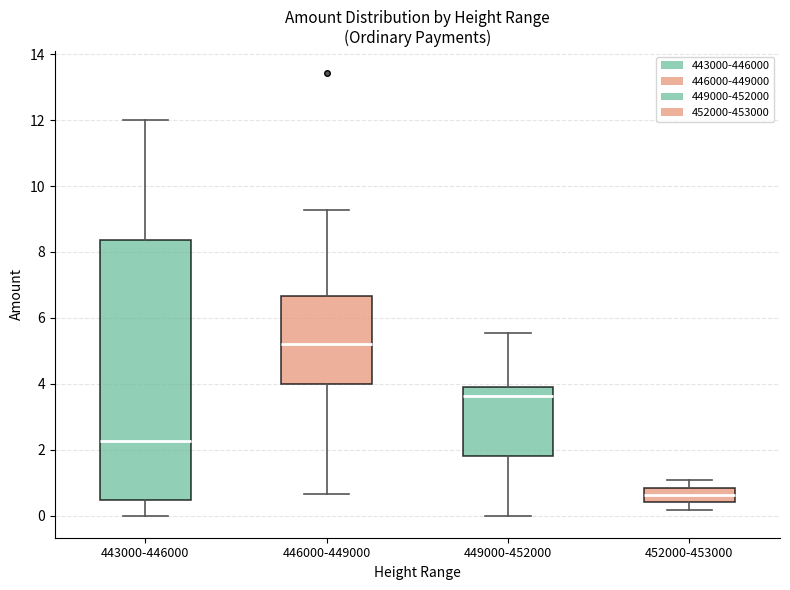

Reading left to right, read every box against the y-axis: the position of its median line, the range the box covers, and the ends of its whiskers. The values are not printed on the chart, so give them approximately, as read against the axis.

443000-446000: median 2.2, box 0.4 to 8.4, whiskers 0.0 to 12.0
446000-449000: median 5.2, box 4.0 to 6.6, whiskers 0.6 to 9.2
449000-452000: median 3.6, box 1.8 to 3.8, whiskers 0.0 to 5.6
452000-453000: median 0.6, box 0.4 to 0.8, whiskers 0.2 to 1.0